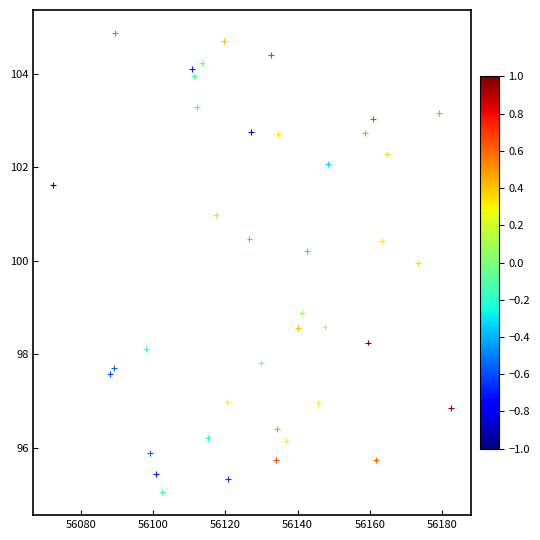

What is the range of X values (max minus min)?

110.2